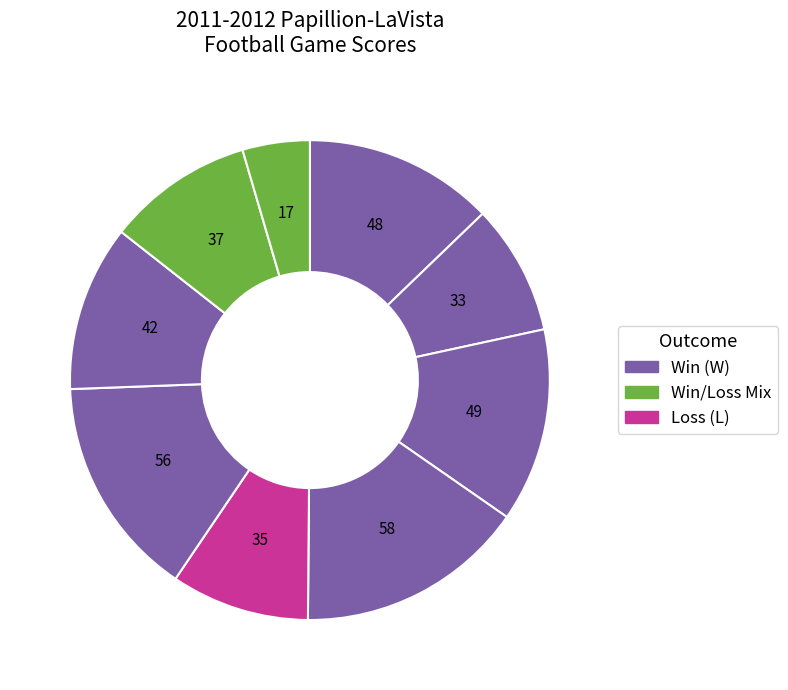

How many slices are in this pie chart?

9